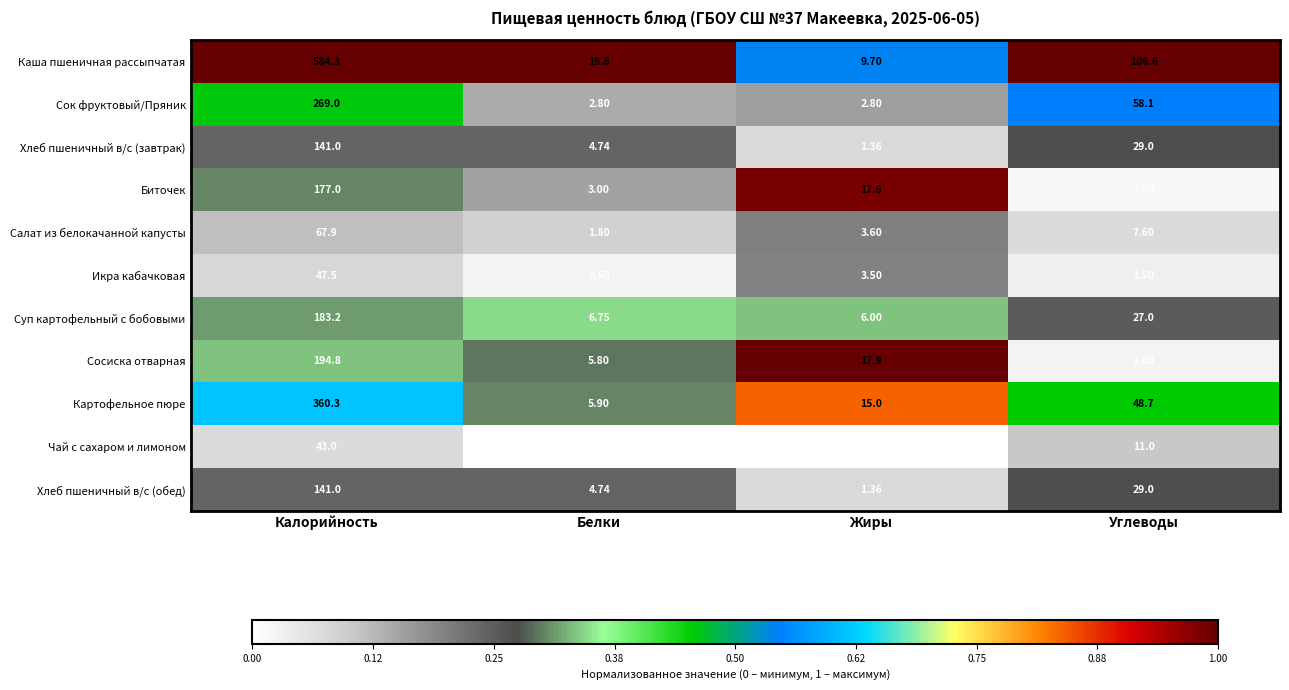

Which series changed the most between Жиры and Углеводы?

Каша пшеничная рассыпчатая